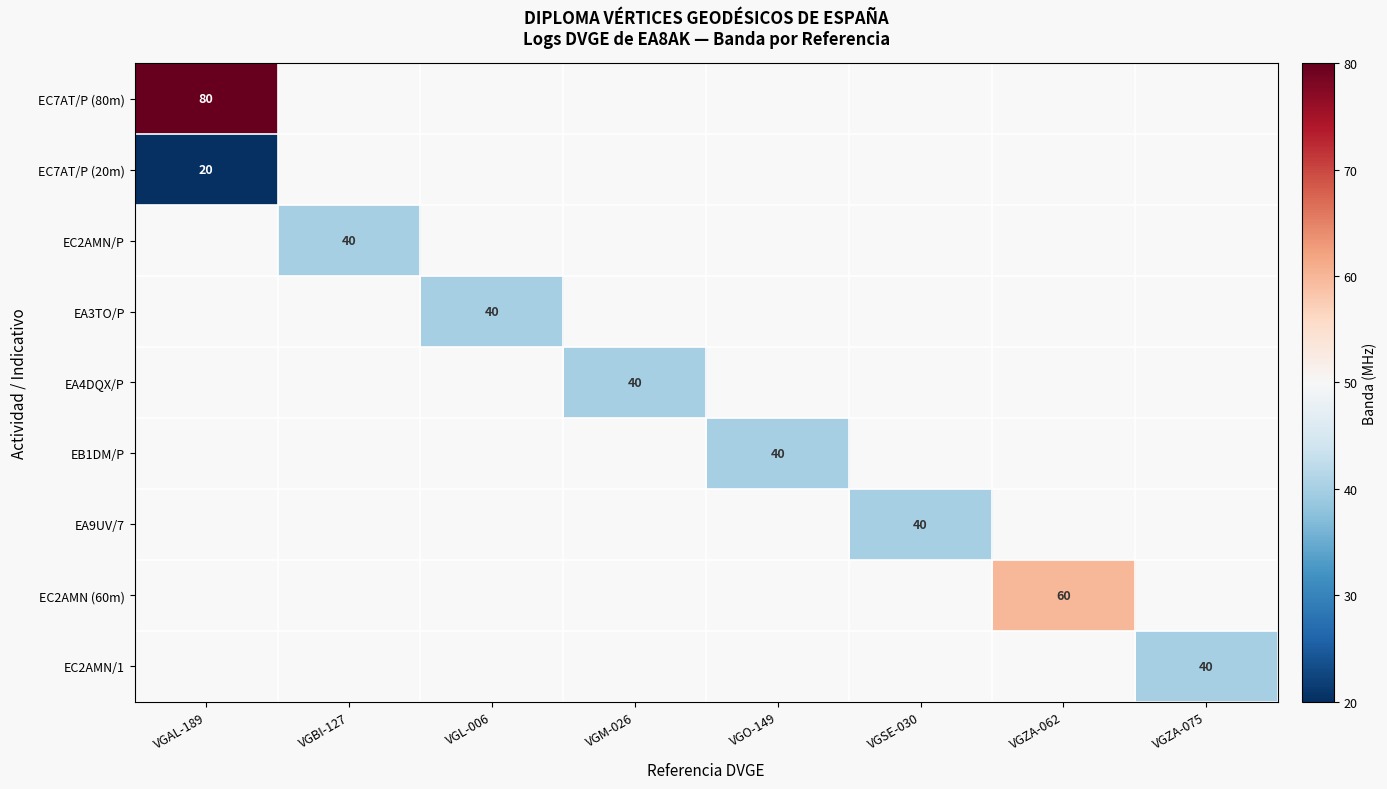

Count the number of data series in this chart.

9